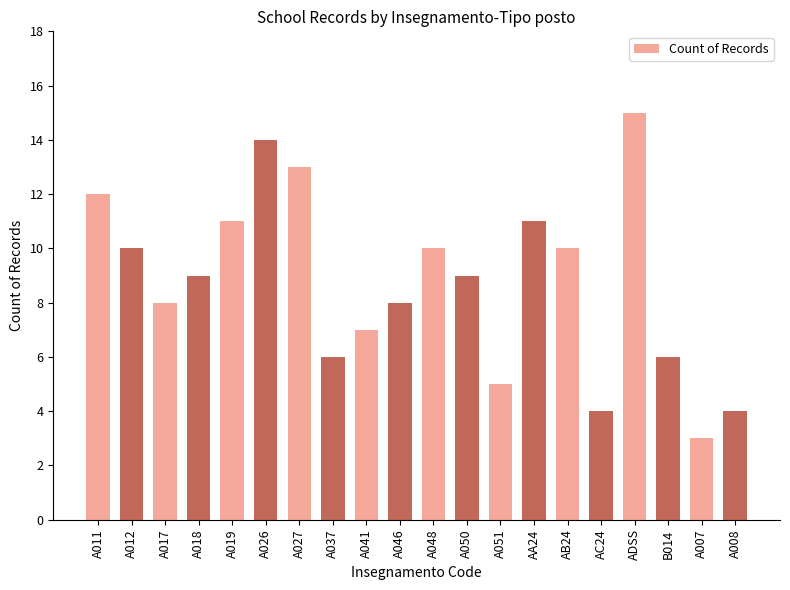

What is the label of the 9th bar from the right?

A050